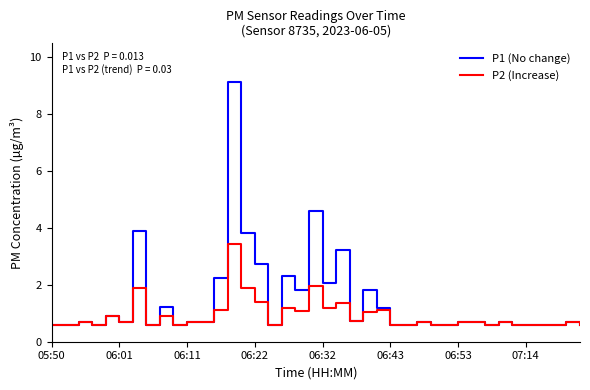

What is the minimum value shown in the chart?

0.6